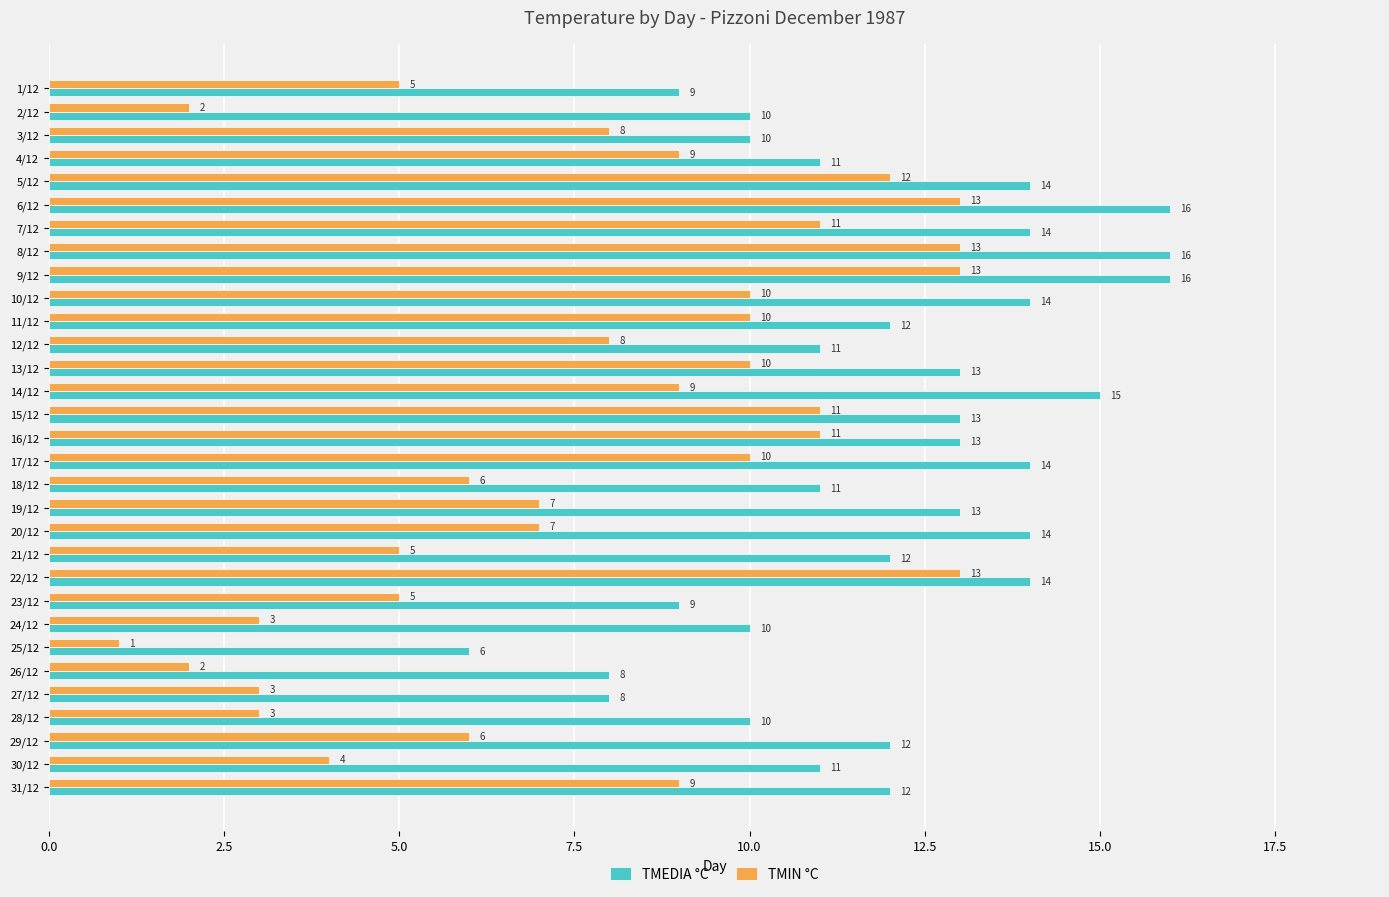

What is the sum of all TMEDIA °C values?

371